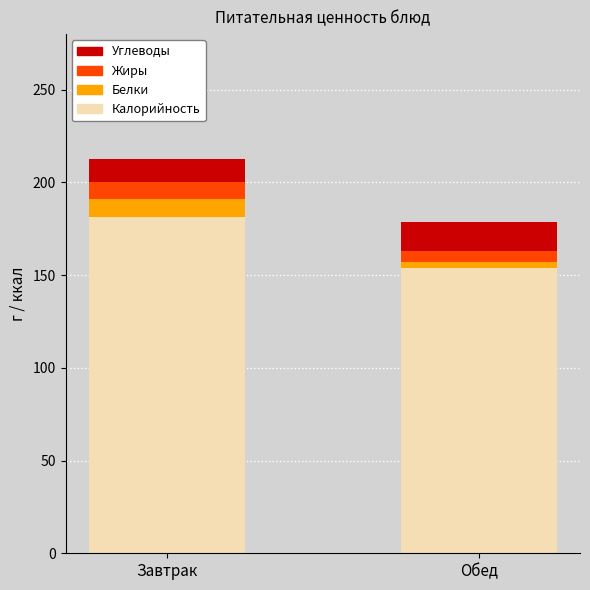

The value of Калорийность at Завтрак is 122.0. True or false?

False